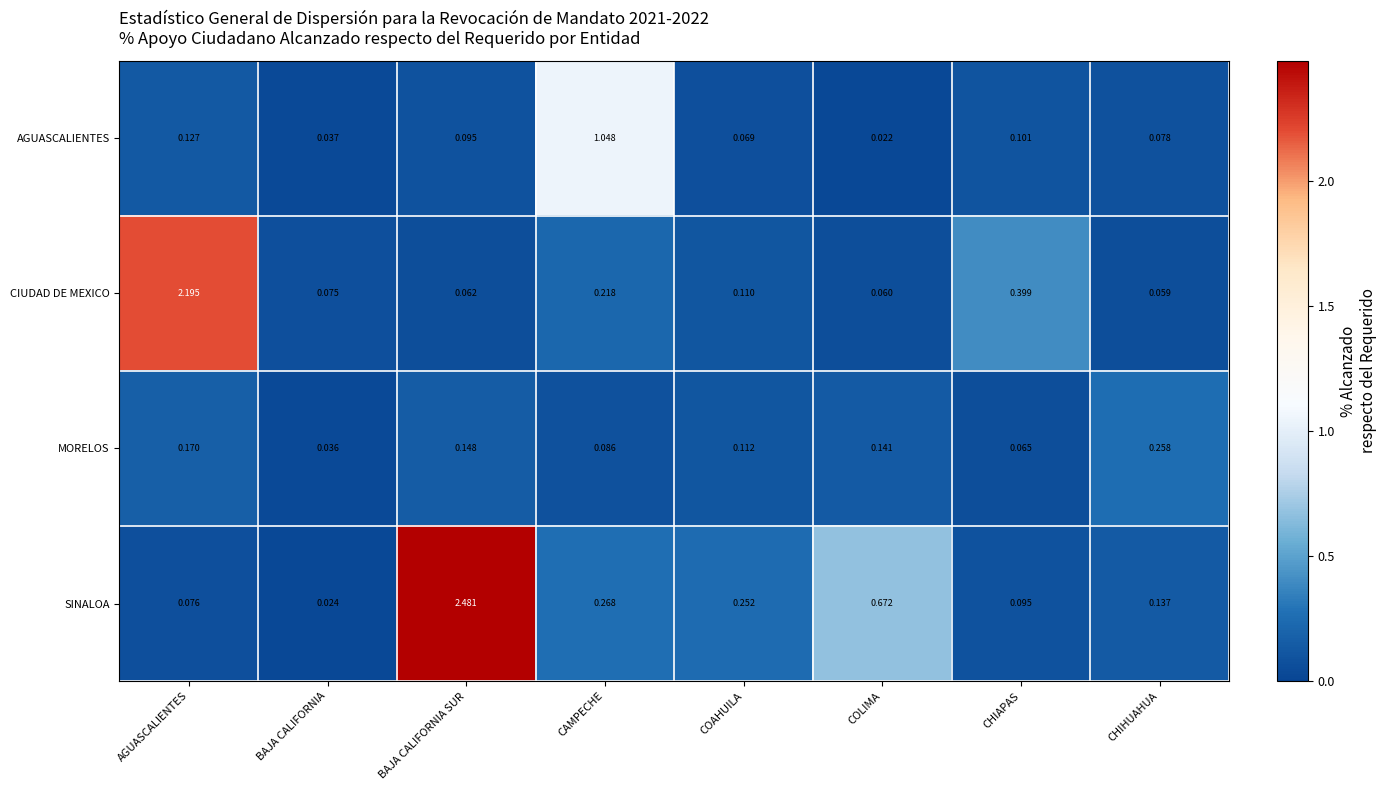

Which series has the largest range (max minus min)?

SINALOA